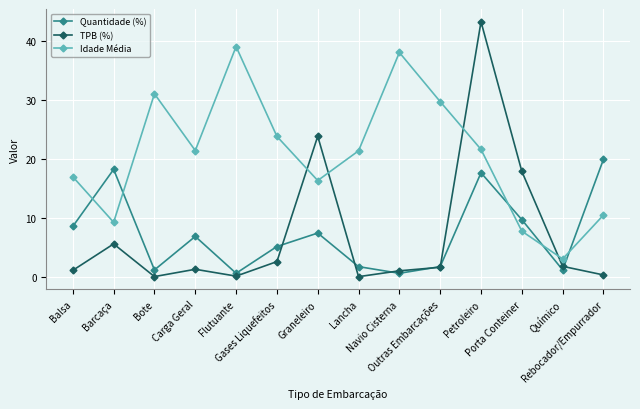

At which category does Quantidade (%) reach its first local peak?

Barcaça